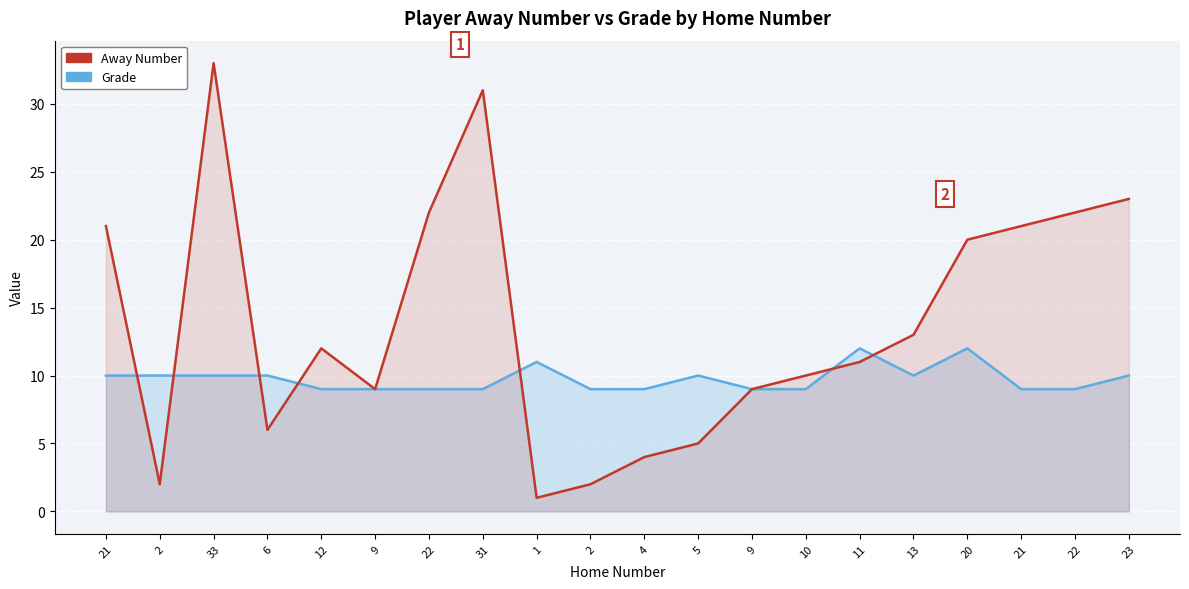

Where do Away Number and Grade first cross each other?

21 and 2